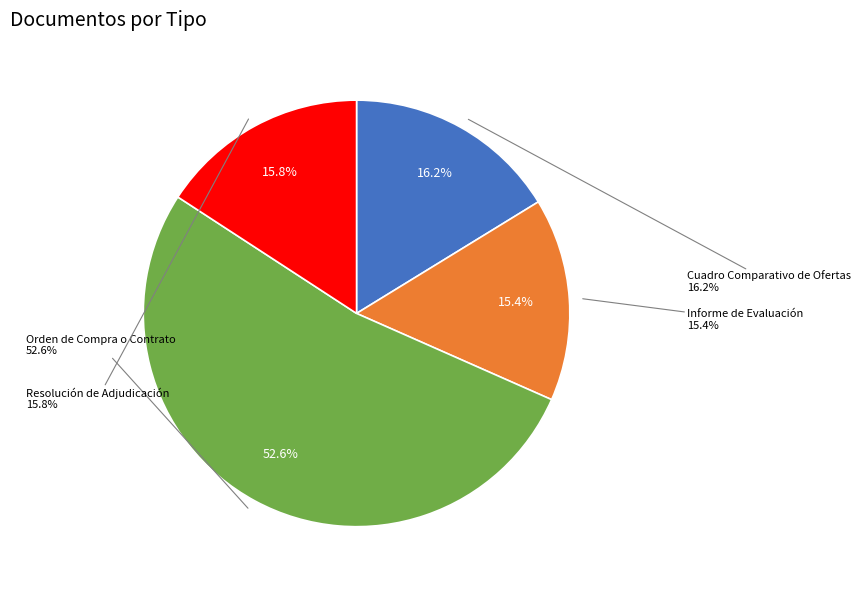

What percentage do Informe de Evaluación and Resolución de Adjudicación together represent?

31.2%